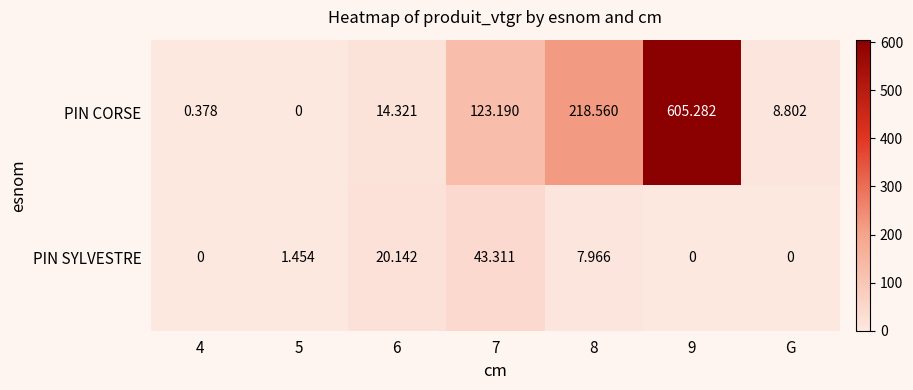

Which series has the largest total across all categories?

PIN CORSE